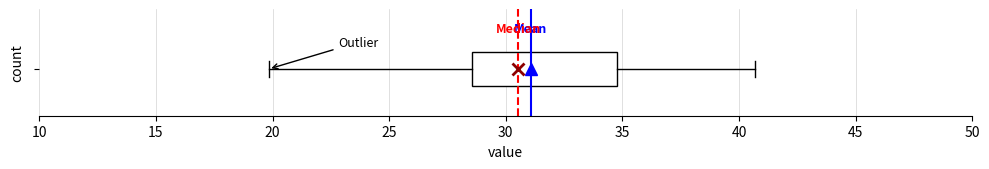

Where is the left edge of the box on the x-axis? The values are not printed on the chart, so give them approximately, as read against the axis.

28.5